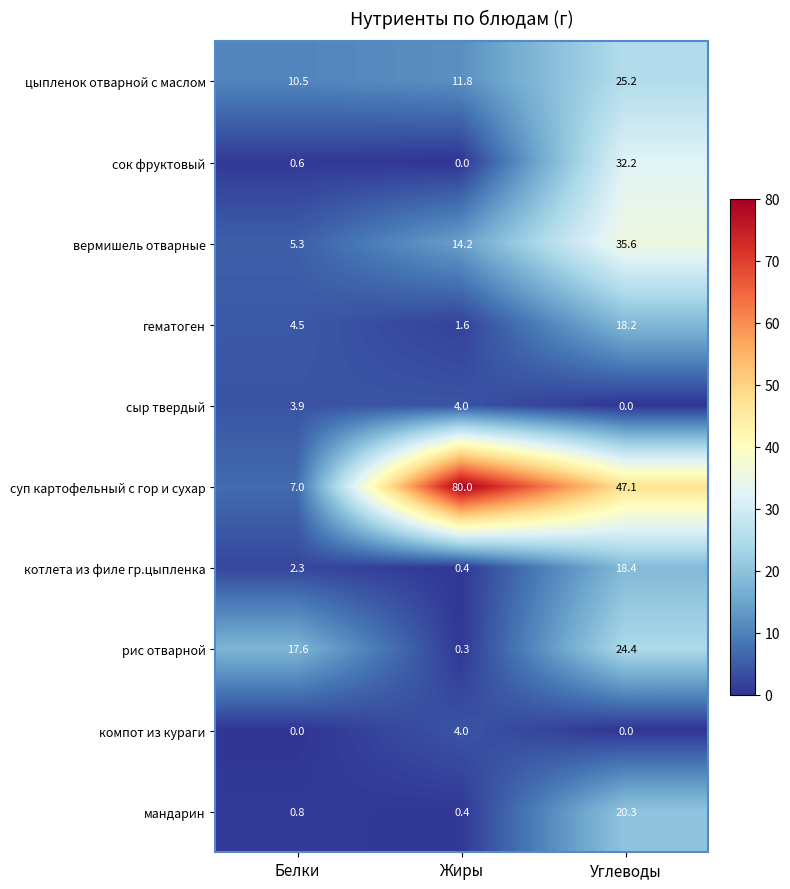

What is the average value of the рис отварной series?

14.1